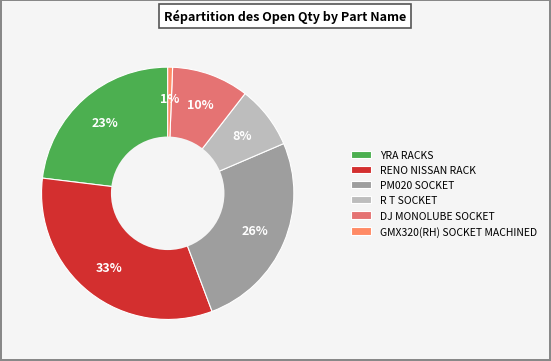

Does any single category account for the majority?

No